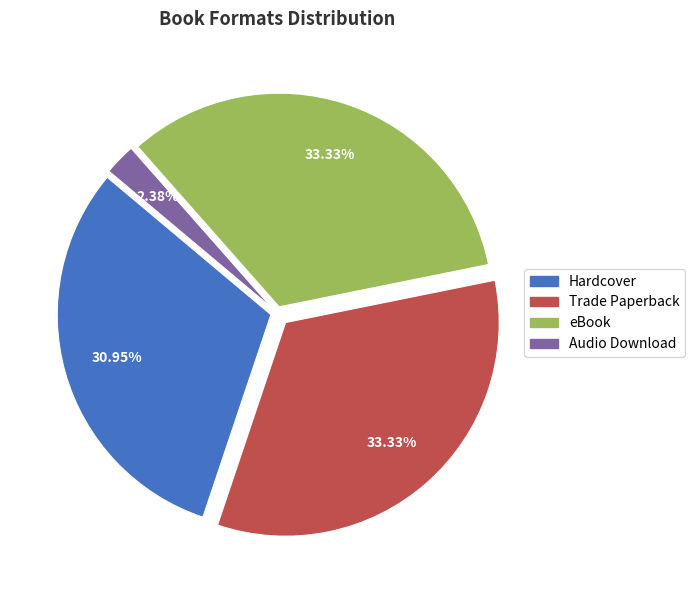

How many slices are in this pie chart?

4